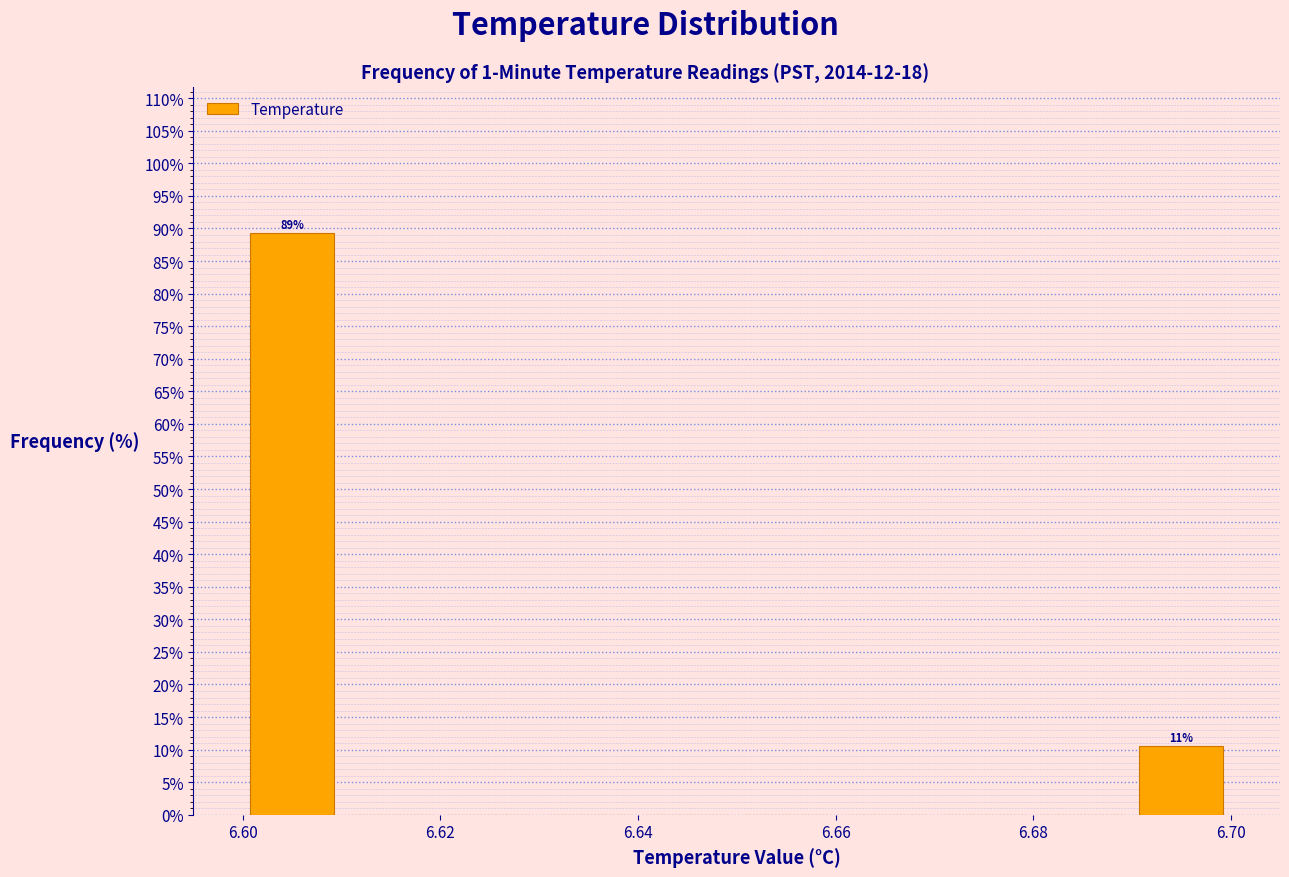

Which range on the x-axis has the tallest bar?

6.60 to 6.61